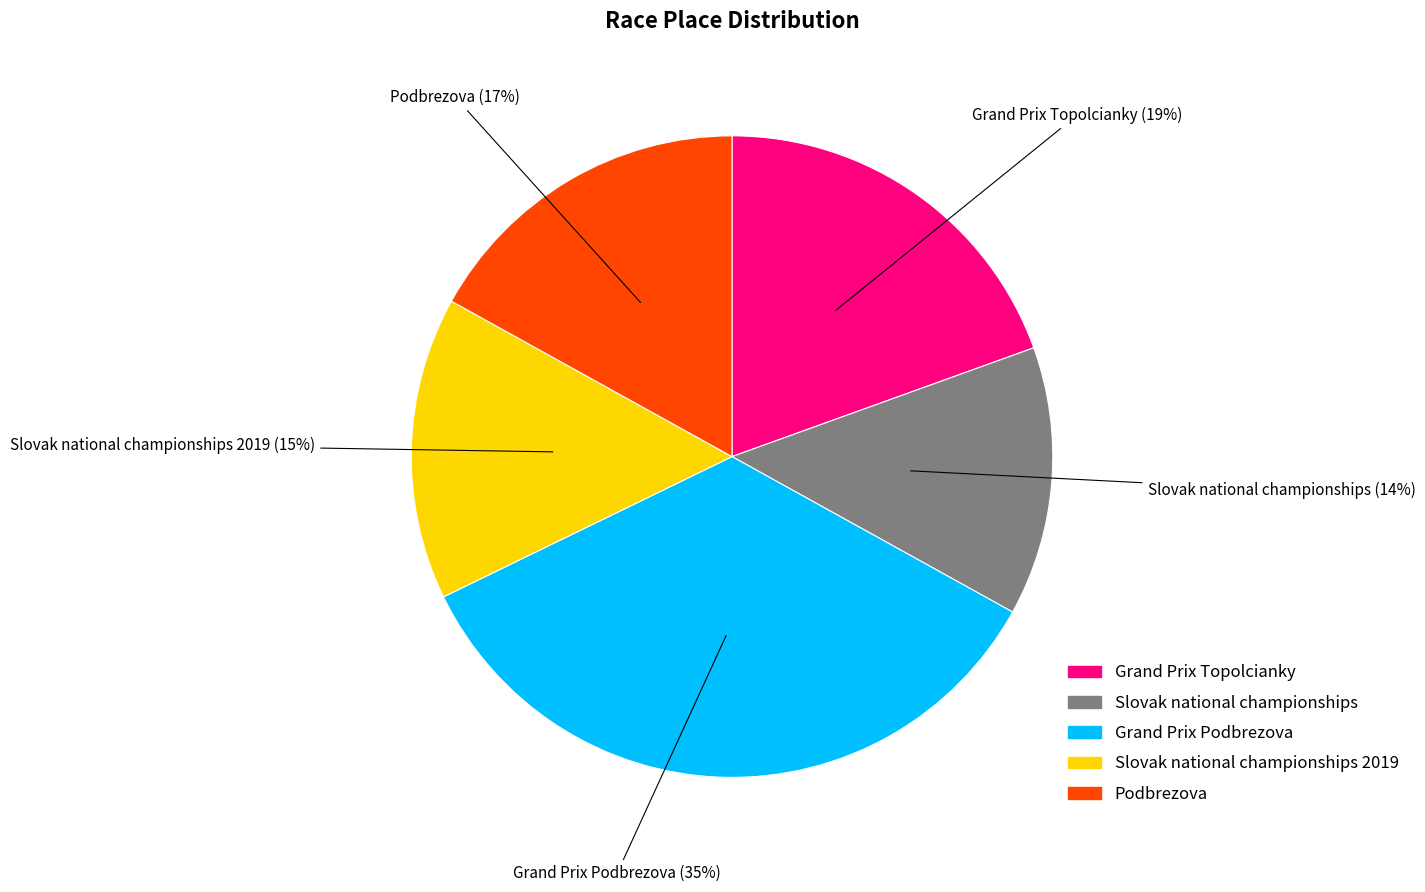

Count the number of slices in the pie.

5